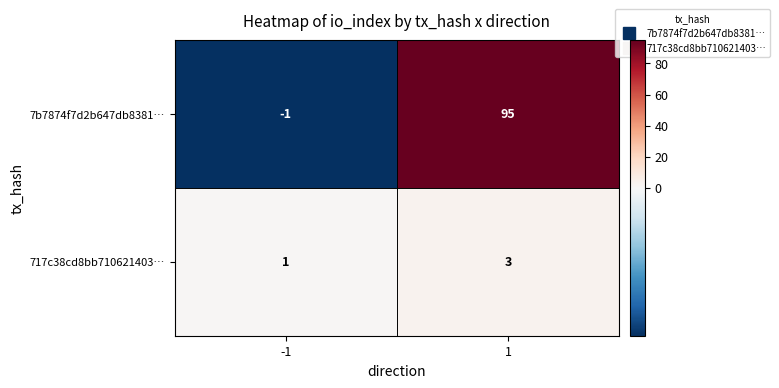

Reading left to right, what are all the values shown in this chart?

7b7874f7d2b647db8381…: -1=-1	1=95
717c38cd8bb710621403…: -1=1	1=3